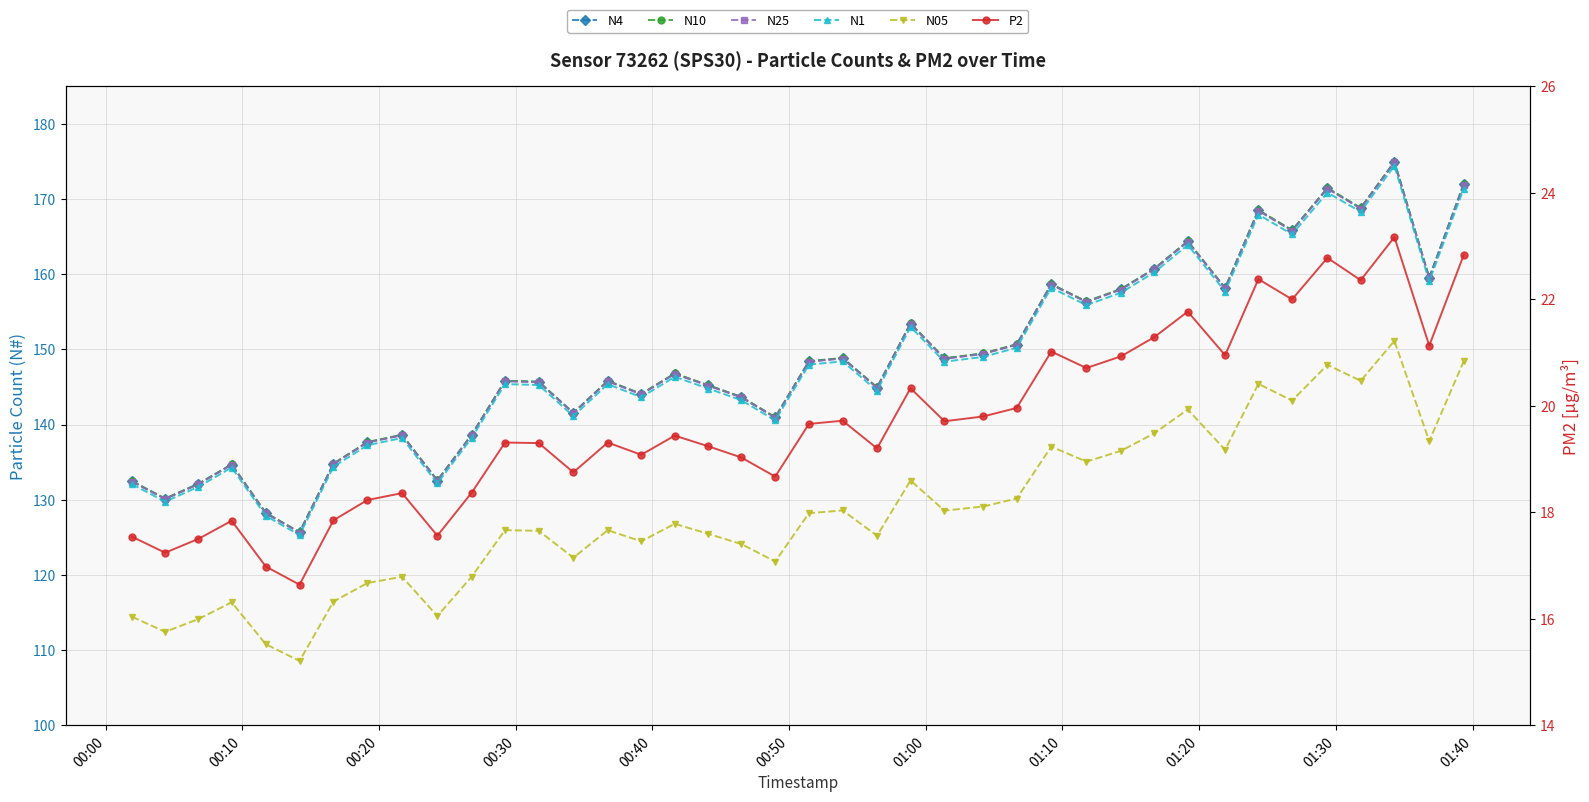

What are all the series names shown in the legend?

N4, N10, N25, N1, N05, P2